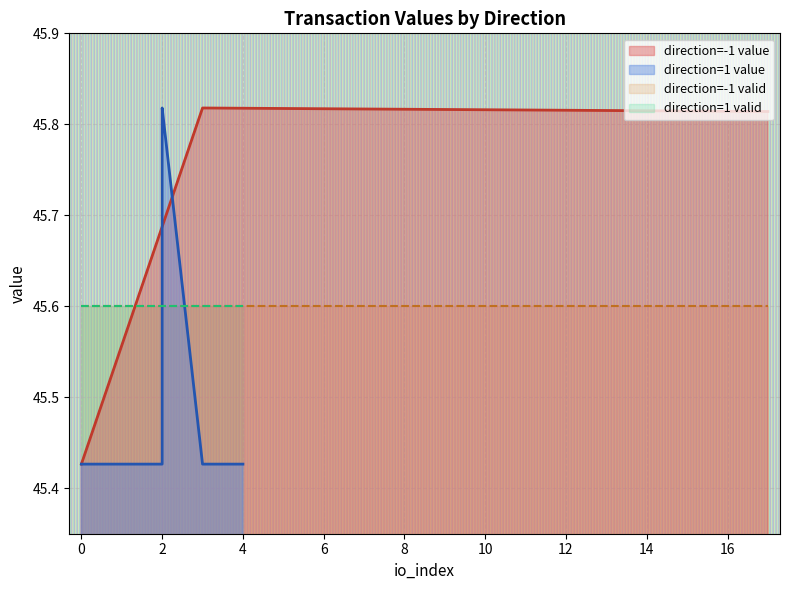

True or false: io_index and value cross at least once.

False